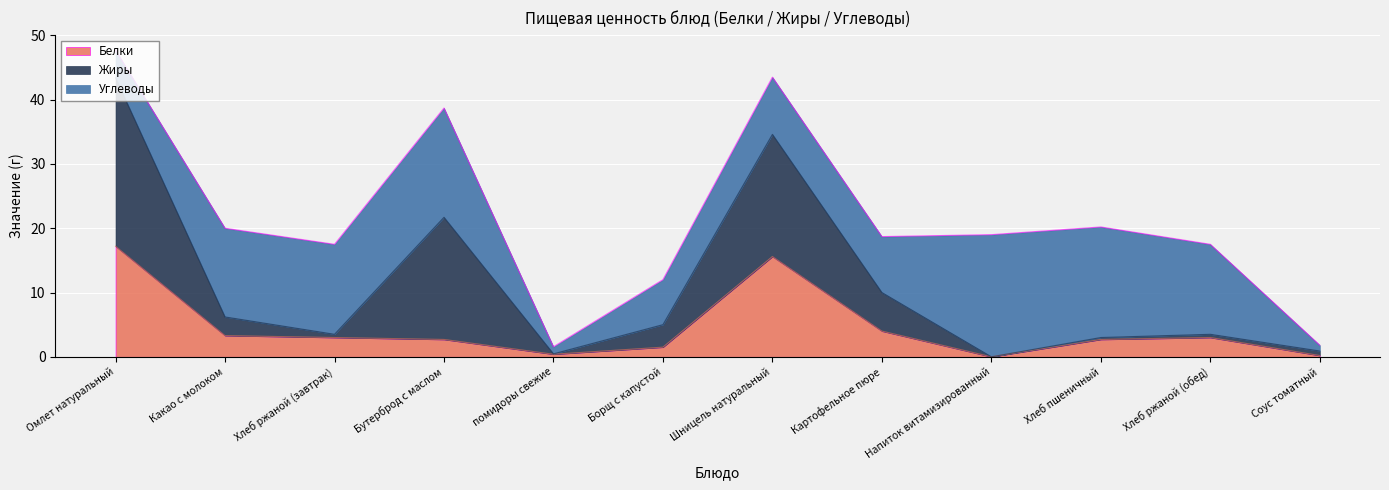

Which series has the largest range (max minus min)?

Жиры